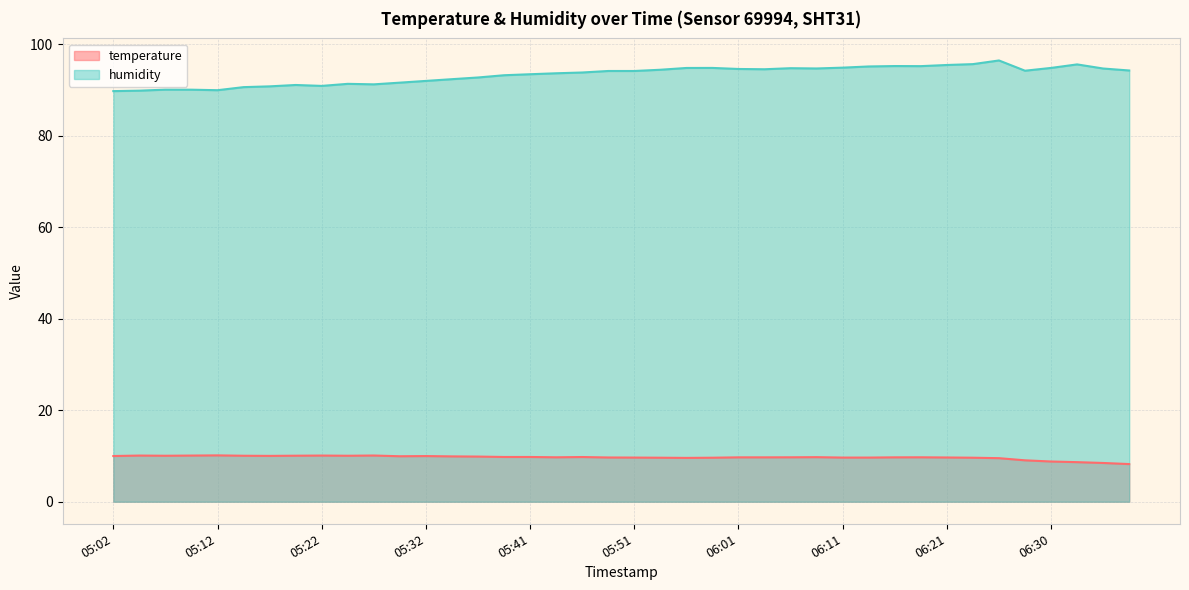

Is it true that temperature equals 10.1 at 05:07?

True